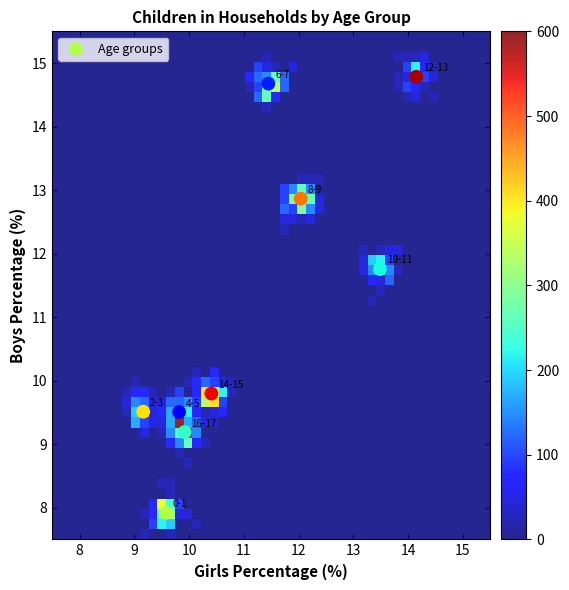

What is the range of X values (max minus min)?

5.0